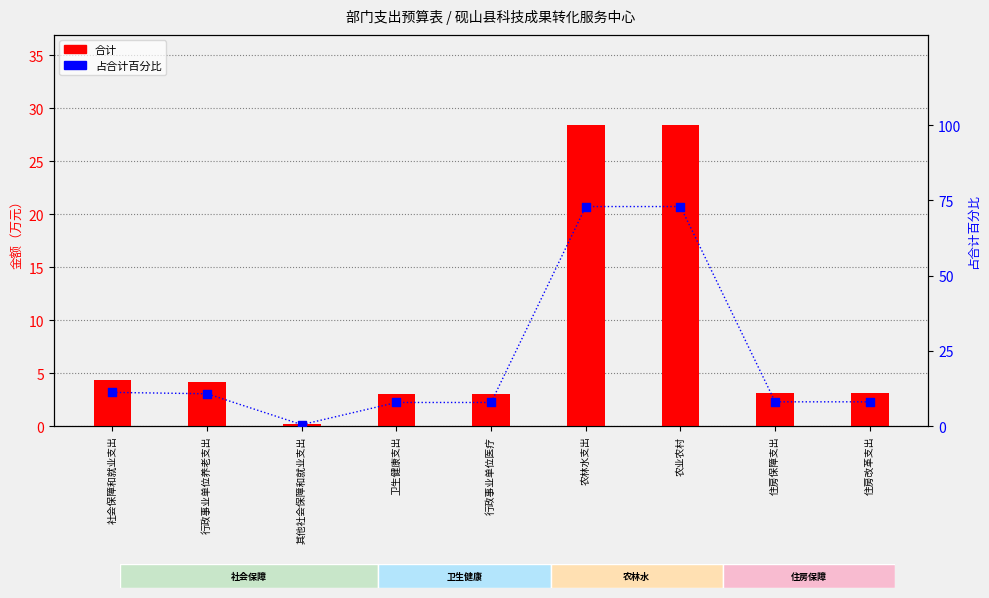

Which series contains the highest Y value?

占合计百分比